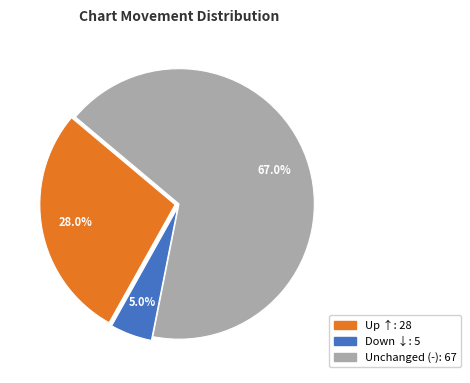

Does any single category account for the majority?

Yes